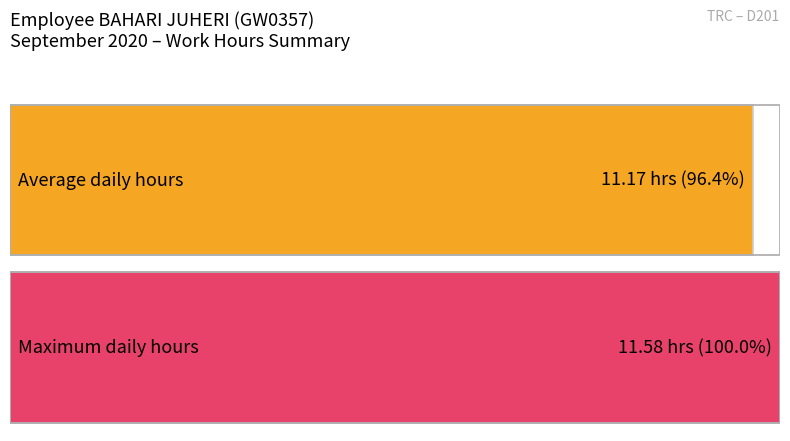

Which category has the highest value across all series?

2